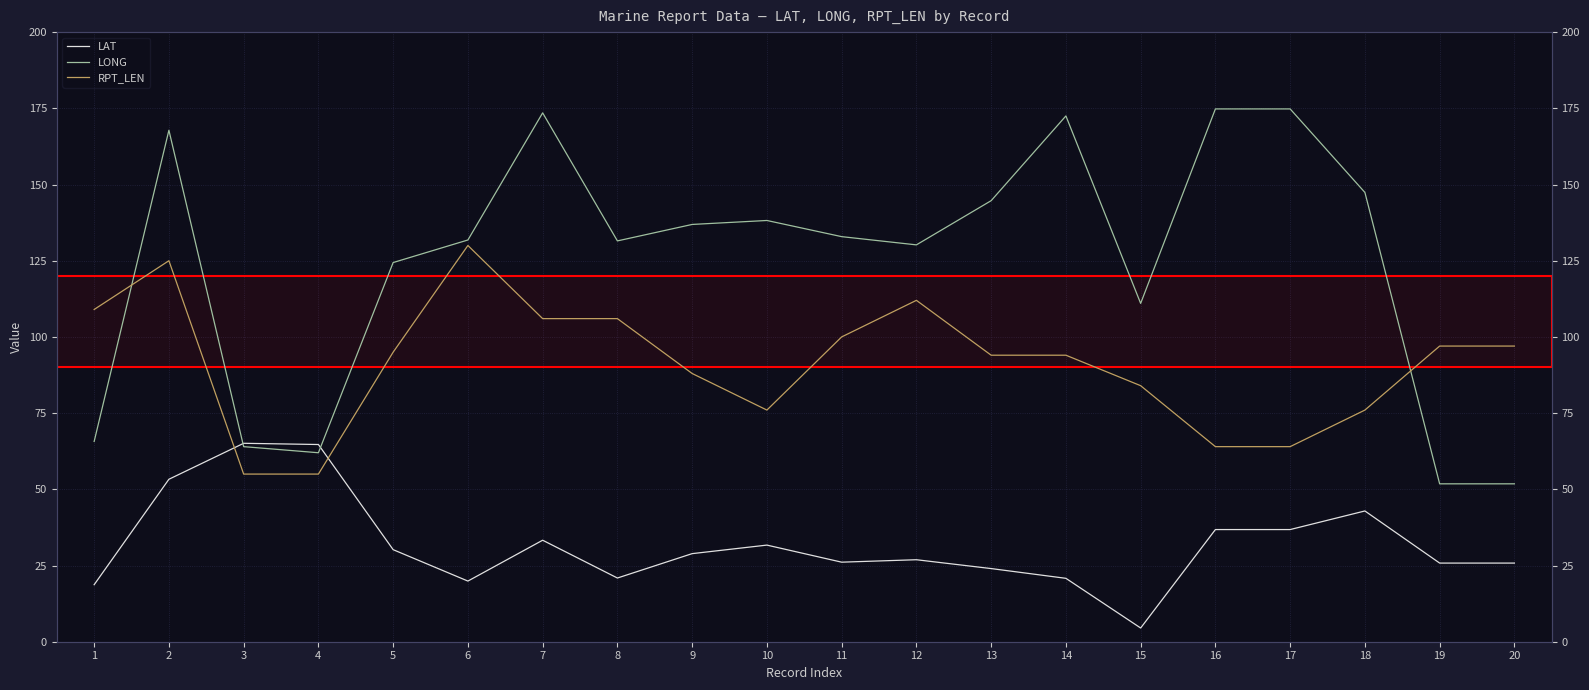

How many series are shown in this chart?

3